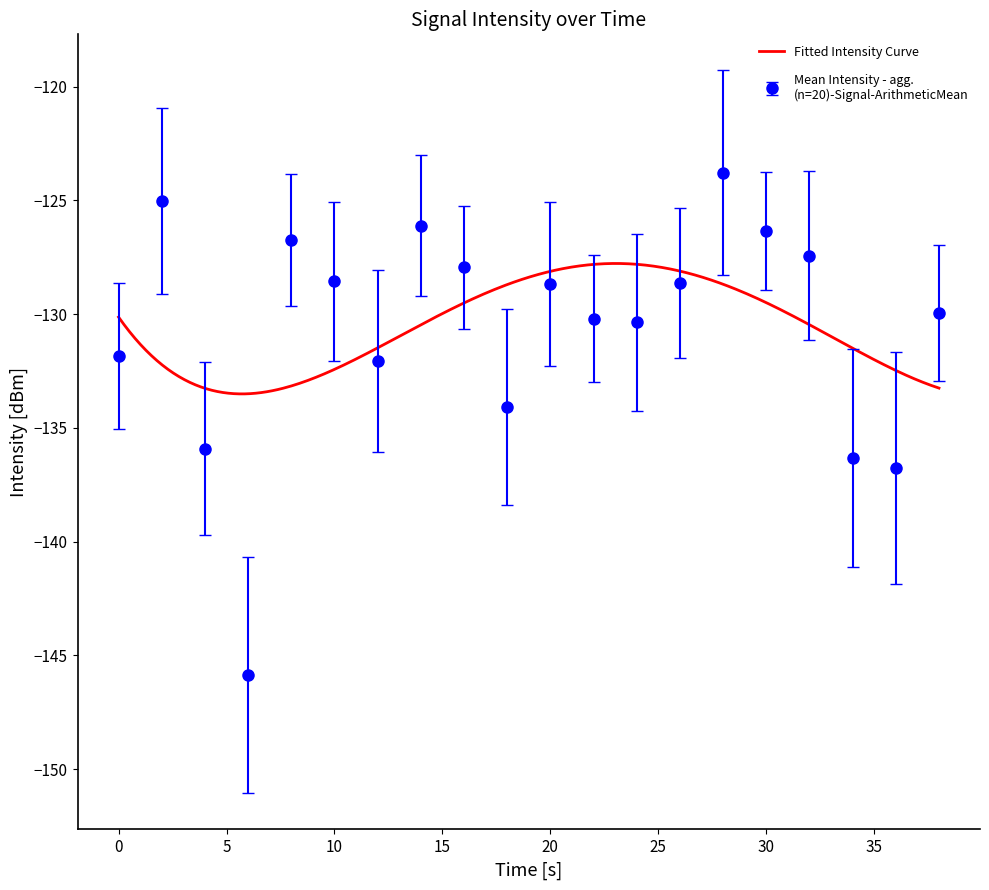

Reading left to right, what are all the values shown in this chart?

-131.9	-125.0	-135.9	-145.9	-126.7	-128.6	-132.1	-126.1	-127.9	-134.1	-128.7	-130.2	-130.4	-128.6	-123.8	-126.3	-127.4	-136.3	-136.8	-129.9